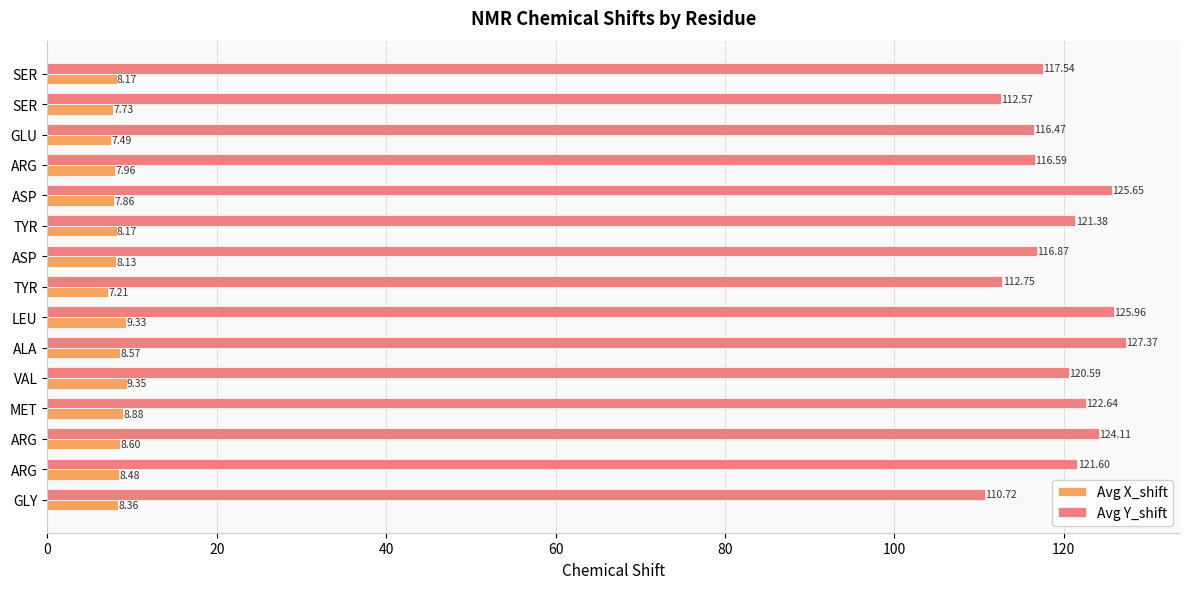

Count the number of categories in the chart.

15